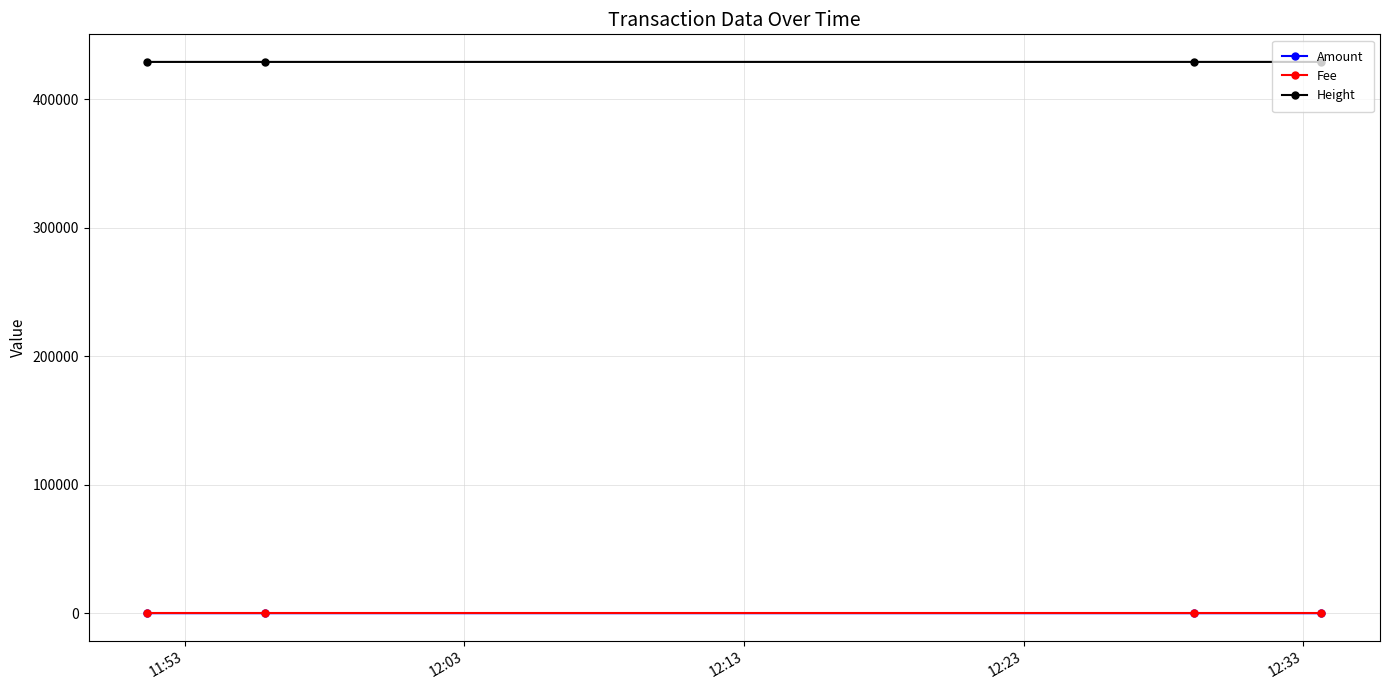

What are all the series names shown in the legend?

Amount, Fee, Height